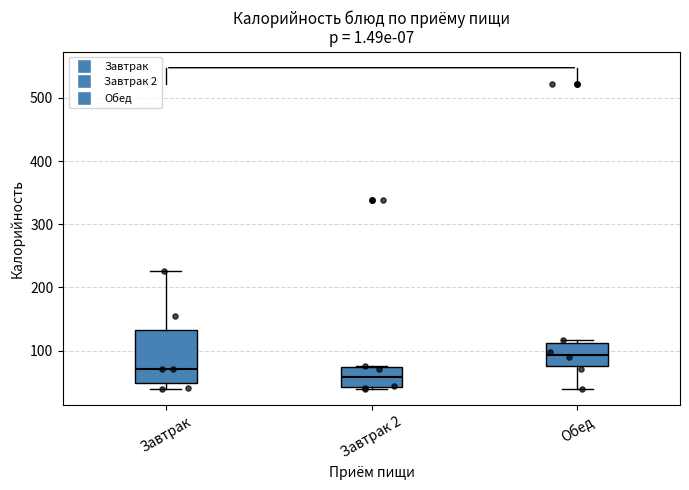

Comparing the boxes themselves (not the whiskers), which one is the tallest?

Завтрак